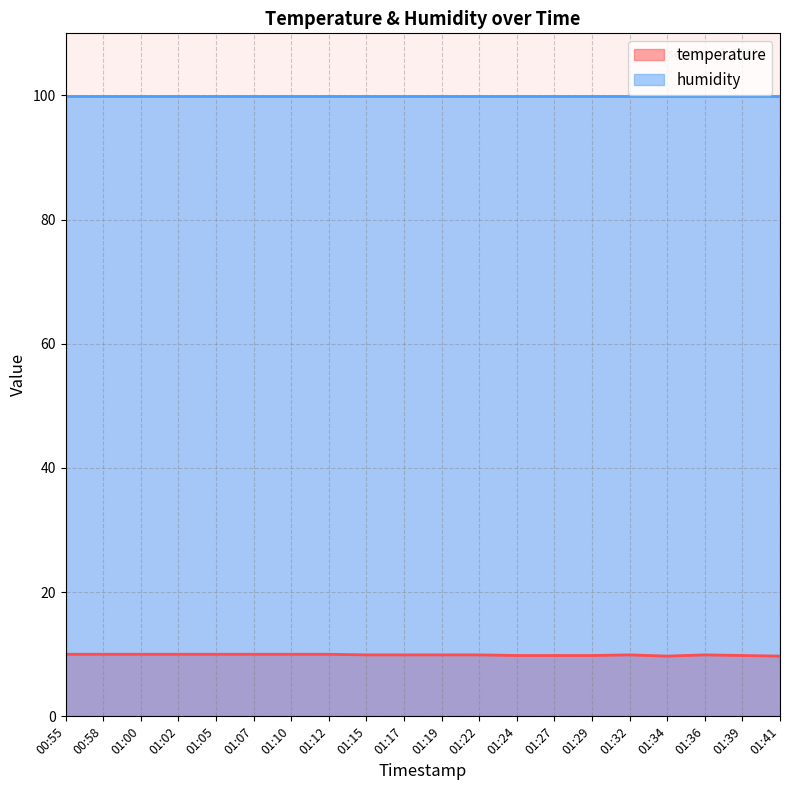

Rank the categories by value from lowest to highest.

01:34, 01:41, 01:24, 01:27, 01:29, 01:39, 01:15, 01:17, 01:19, 01:22, 01:32, 01:36, 00:55, 00:58, 01:00, 01:02, 01:05, 01:07, 01:10, 01:12